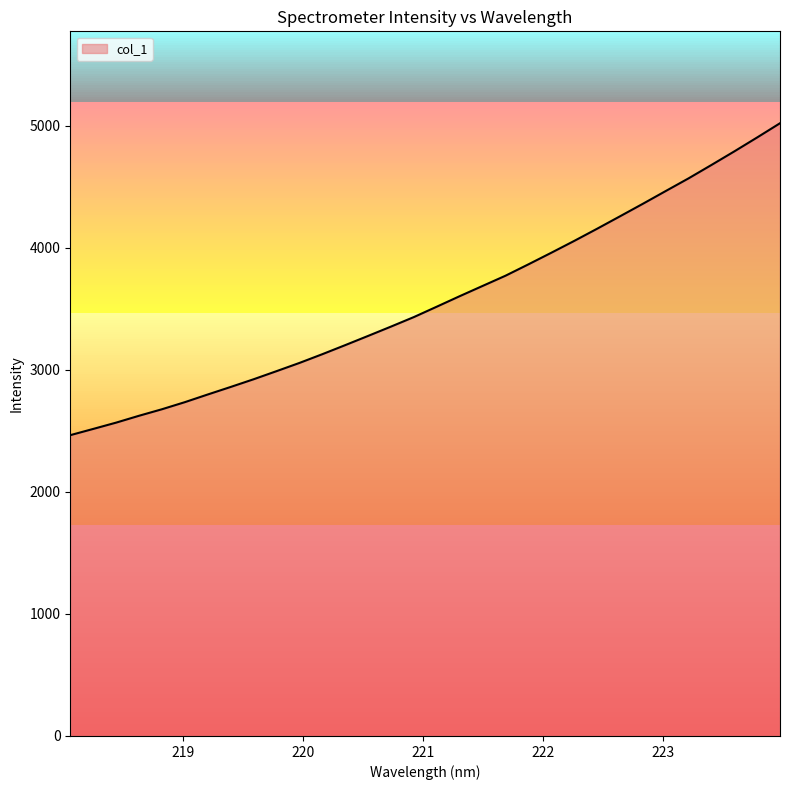

Which has a higher value, 219.2067 or 219.589?

219.589